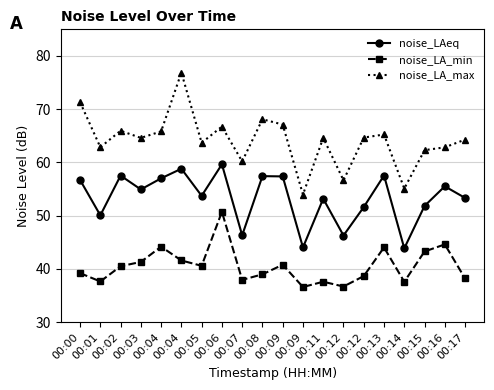

How many series are shown in this chart?

3